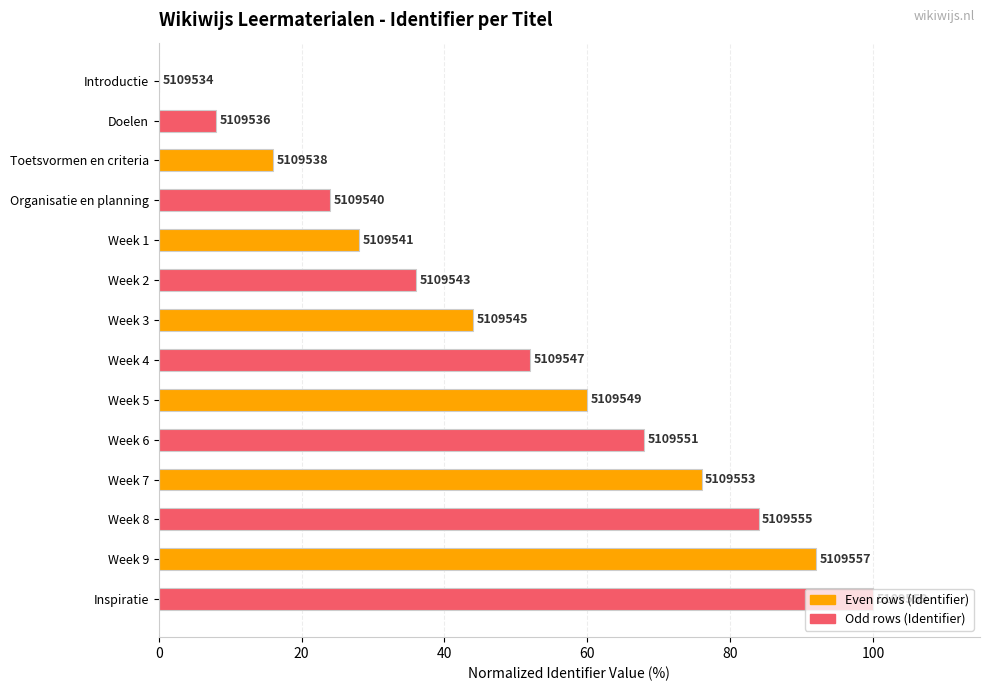

At which category does the chart reach its minimum across all series?

Introductie